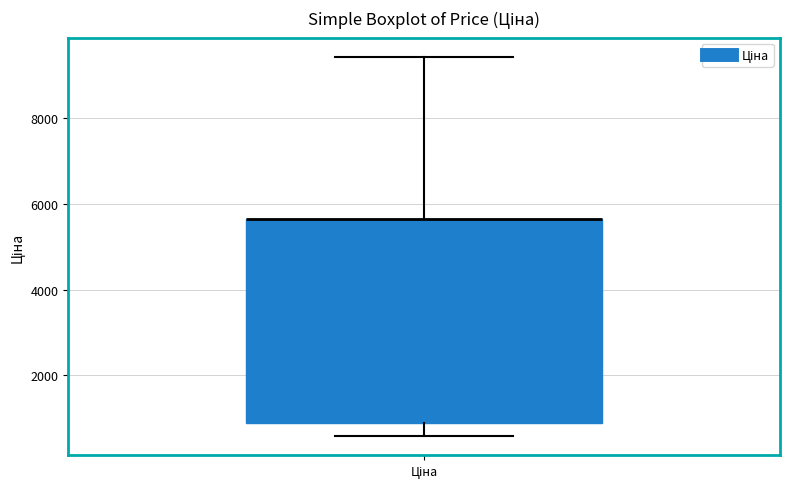

Transcribe this box plot: give where the median line is, the range the box spans, and where the two whiskers end, as read against the y-axis. The values are not printed on the chart, so give them approximately, as read against the axis.

median 5600 (drawn on the box's upper edge), box 800 to 5600, whiskers 600 to 9400